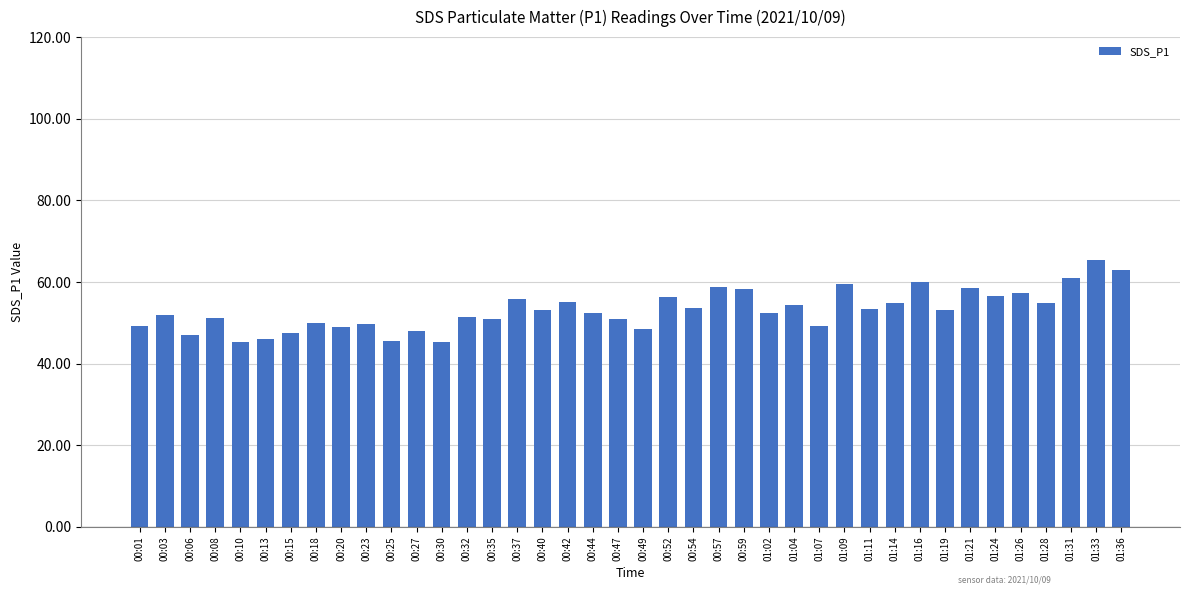

How many series are shown in this chart?

1